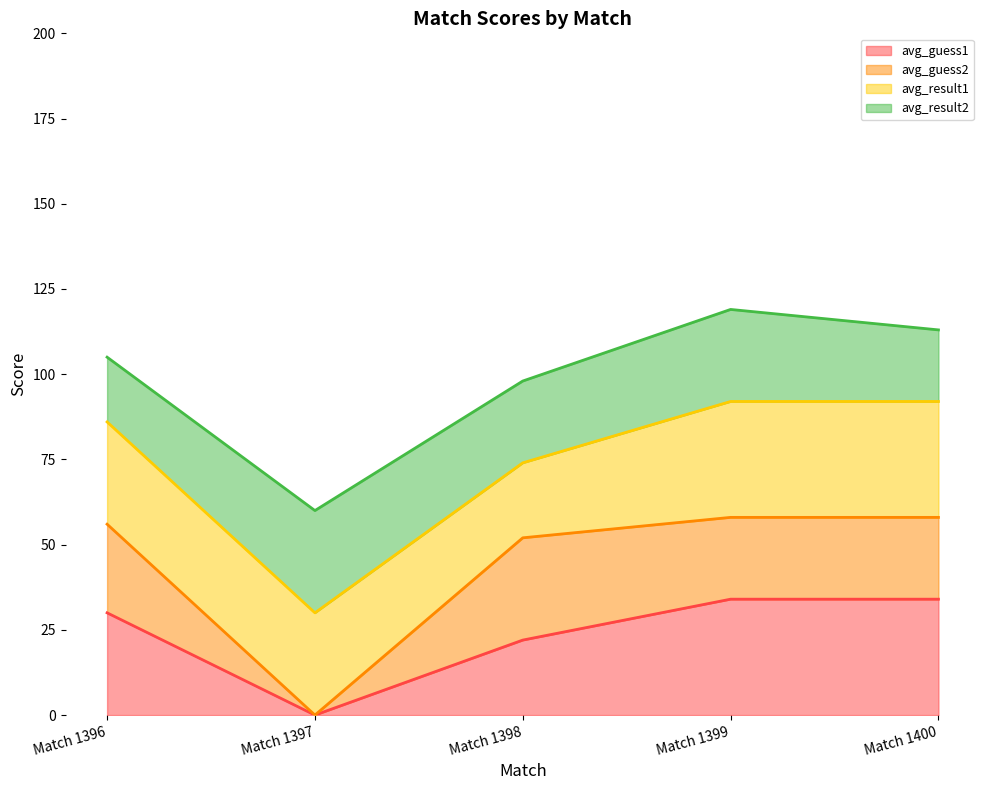

Between Match 1400 and Match 1399, which is larger?

Match 1400